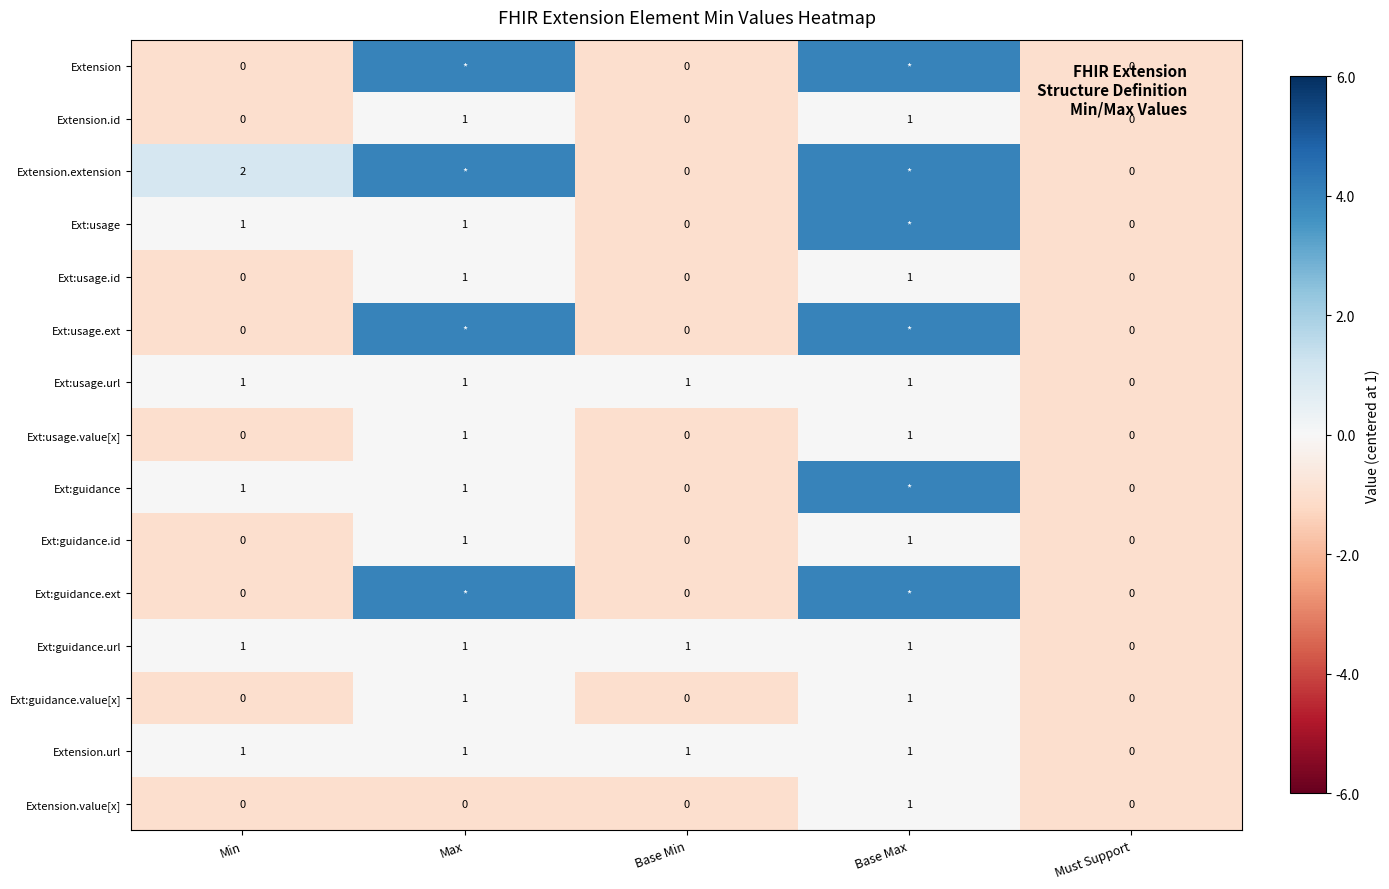

How many positive values does the Ext:guidance.url series have?

4